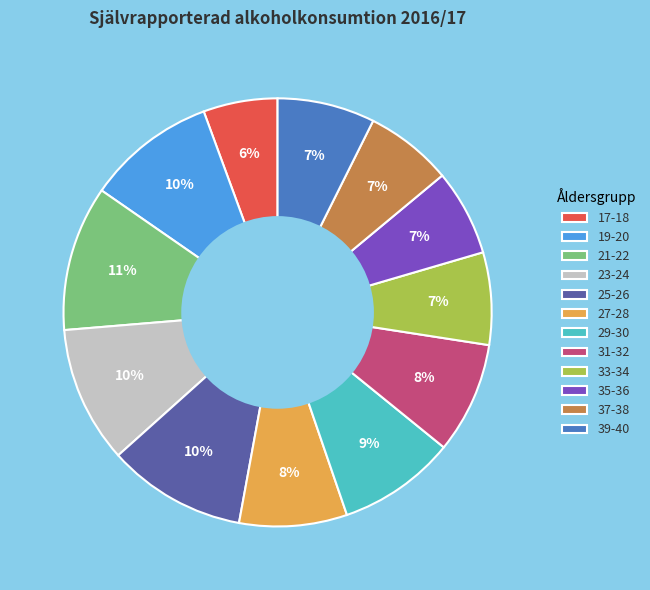

Is it true that 31-32 is 8% of the pie?

True